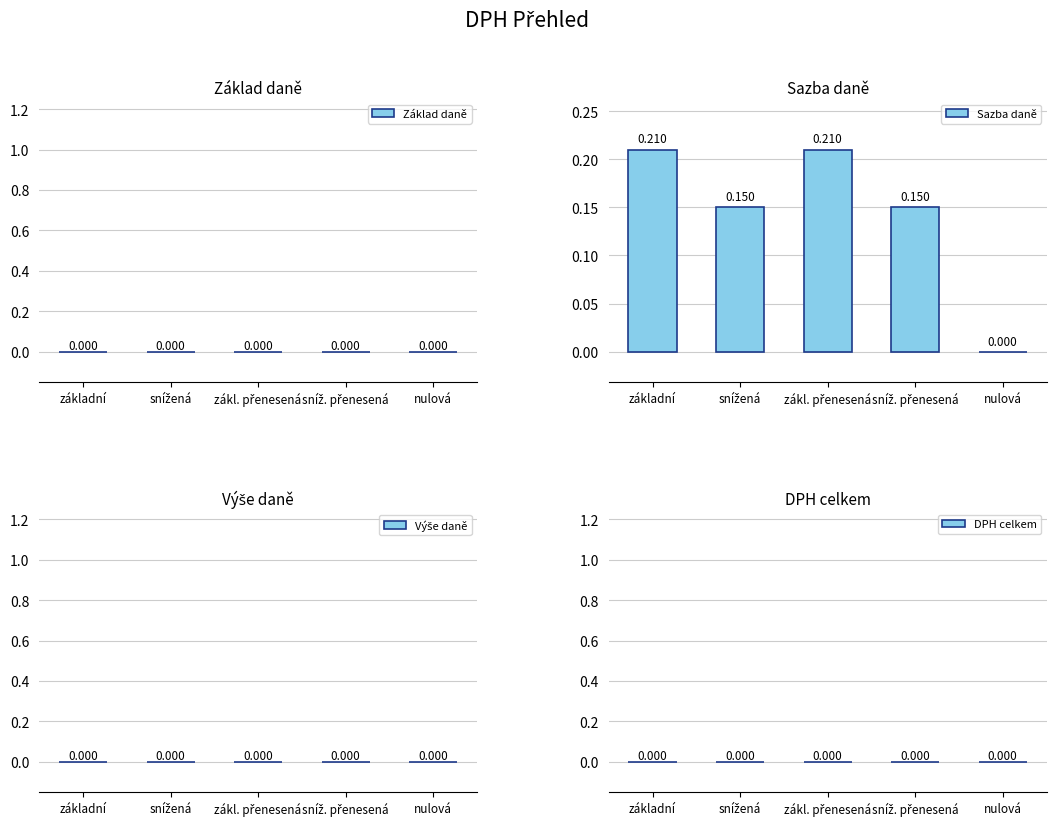

Where is the data nearest to the value 0?

nulová